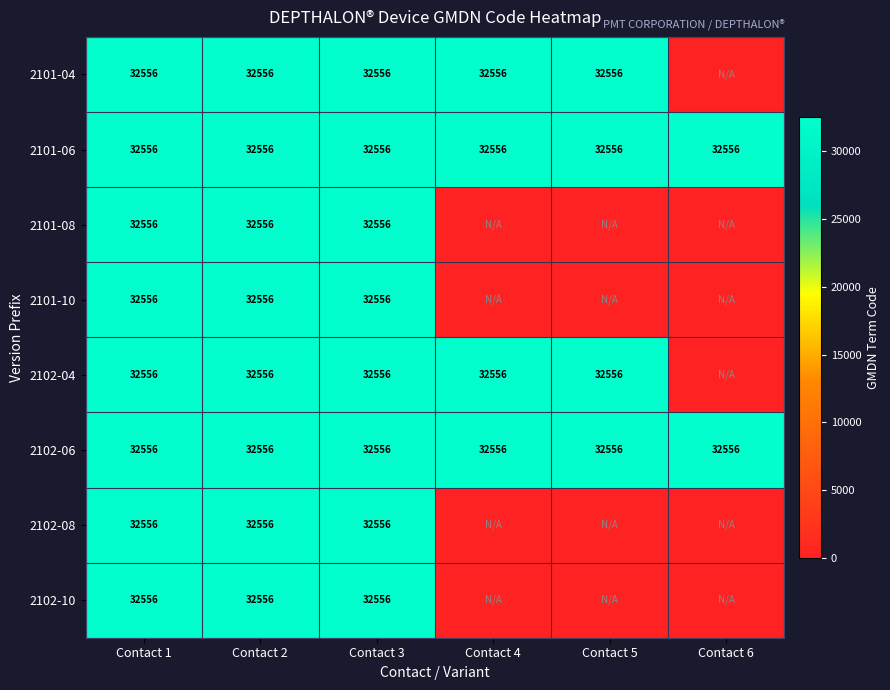

What is the total value across all series at Contact 3?

260448